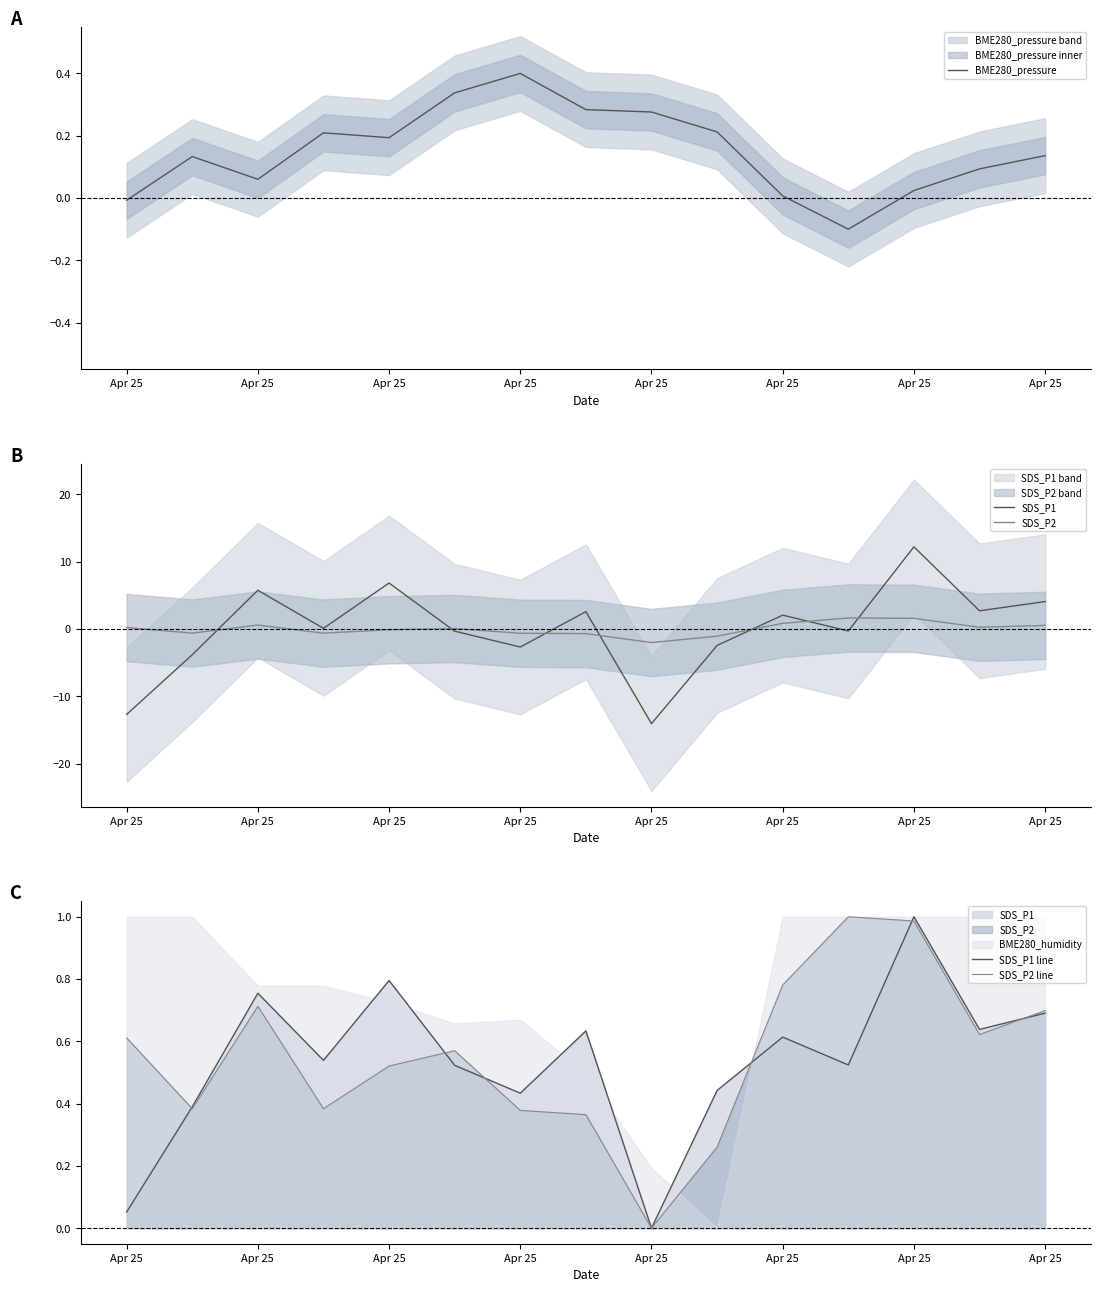

Reading right to left, extract all data points from this chart.

BME280_pressure: 0.1	0.1	0.0	-0.1	0.0	0.2	0.3	0.3	0.4	0.3	0.2	0.2	0.1	0.1	-0.0
SDS_P1: 4.1	2.7	12.2	-0.3	2.1	-2.4	-14.1	2.6	-2.7	-0.3	6.8	0.1	5.8	-3.8	-12.7
SDS_P2: 0.5	0.3	1.6	1.6	0.8	-1.1	-2.0	-0.7	-0.6	0.1	-0.1	-0.6	0.6	-0.6	0.2
SDS_P1 line: 0.7	0.6	1.0	0.5	0.6	0.4	0.0	0.6	0.4	0.5	0.8	0.5	0.8	0.4	0.1
SDS_P2 line: 0.7	0.6	1.0	1.0	0.8	0.3	0.0	0.4	0.4	0.6	0.5	0.4	0.7	0.4	0.6